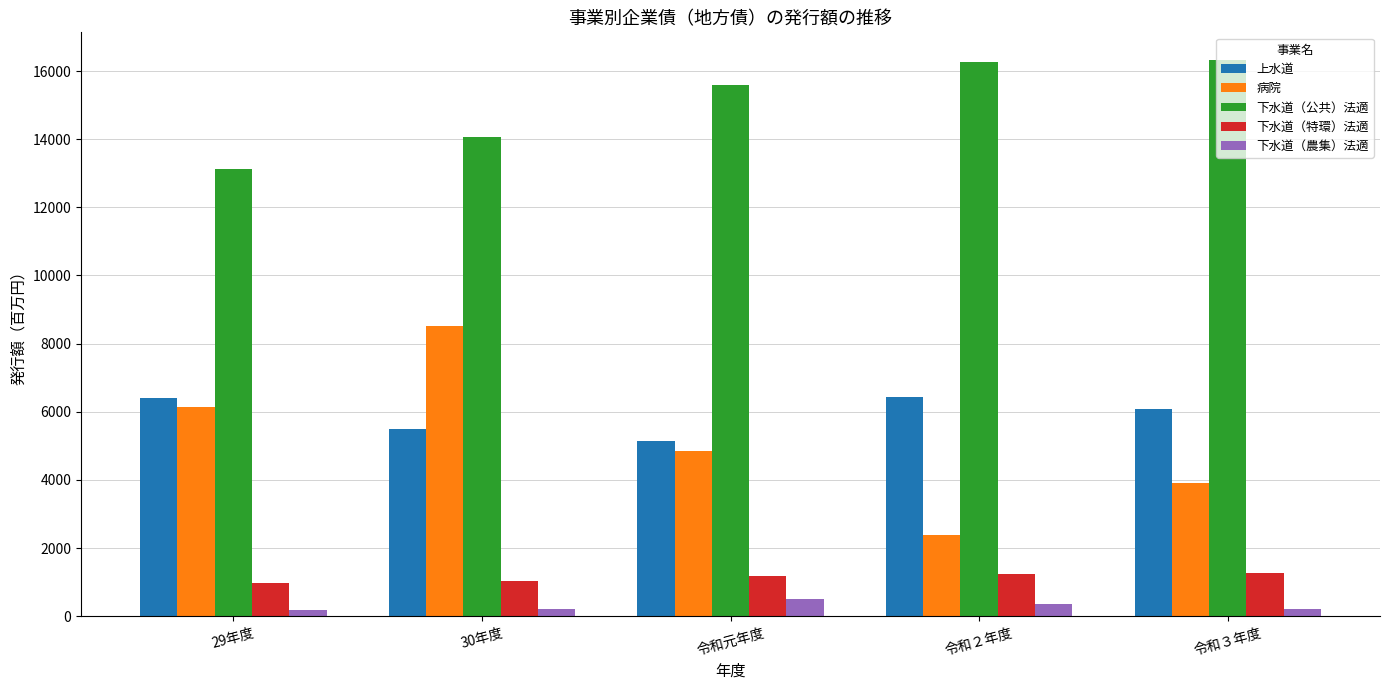

What is the spread (max minus min) of values at 令和３年度?

16096